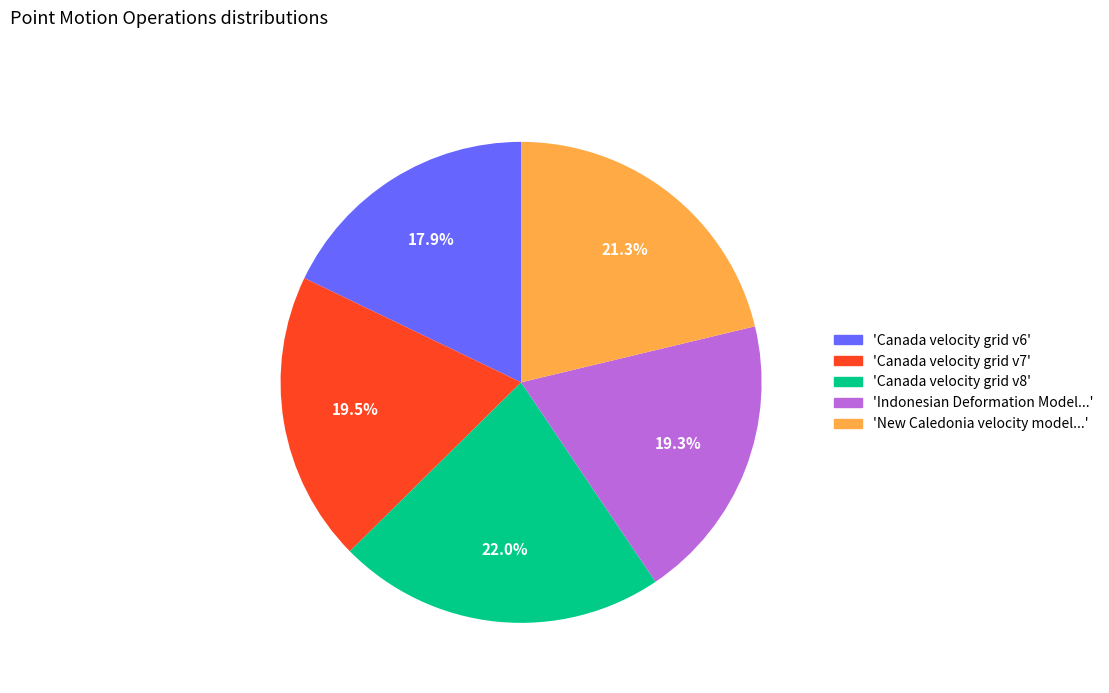

To the nearest percent, what is the difference between the largest and smallest slice percentages?

4%